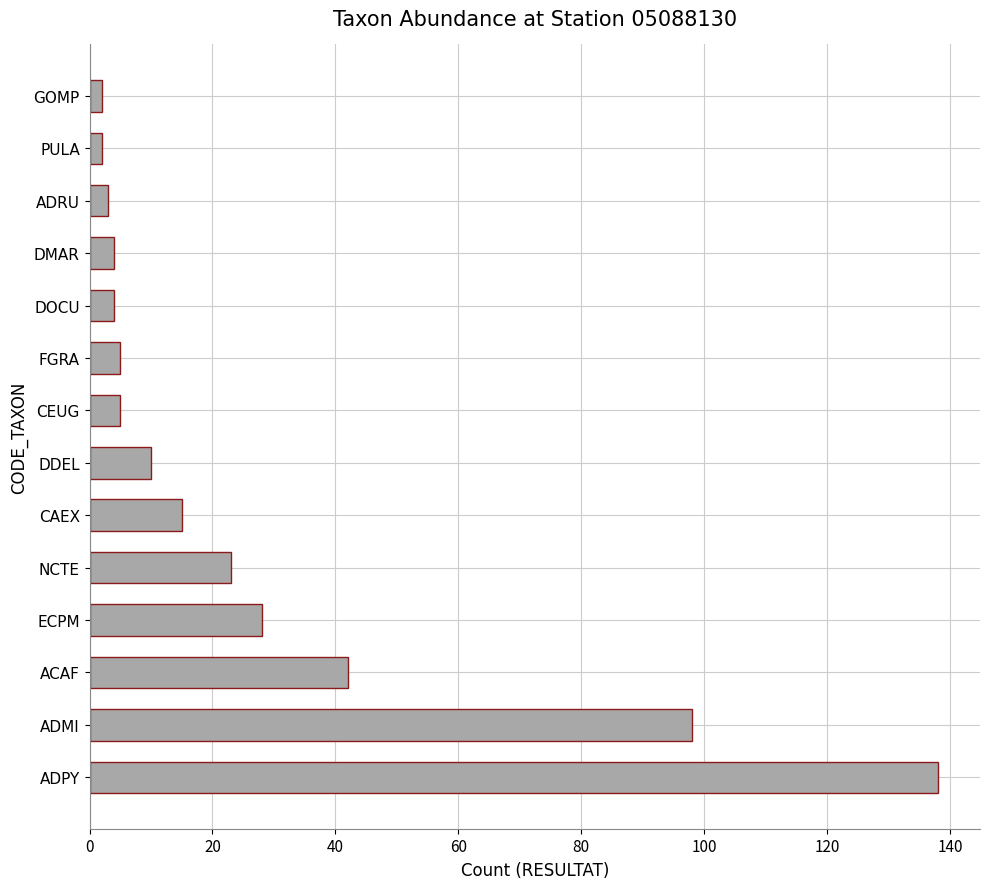

What is the difference between the maximum and second lowest values?

136